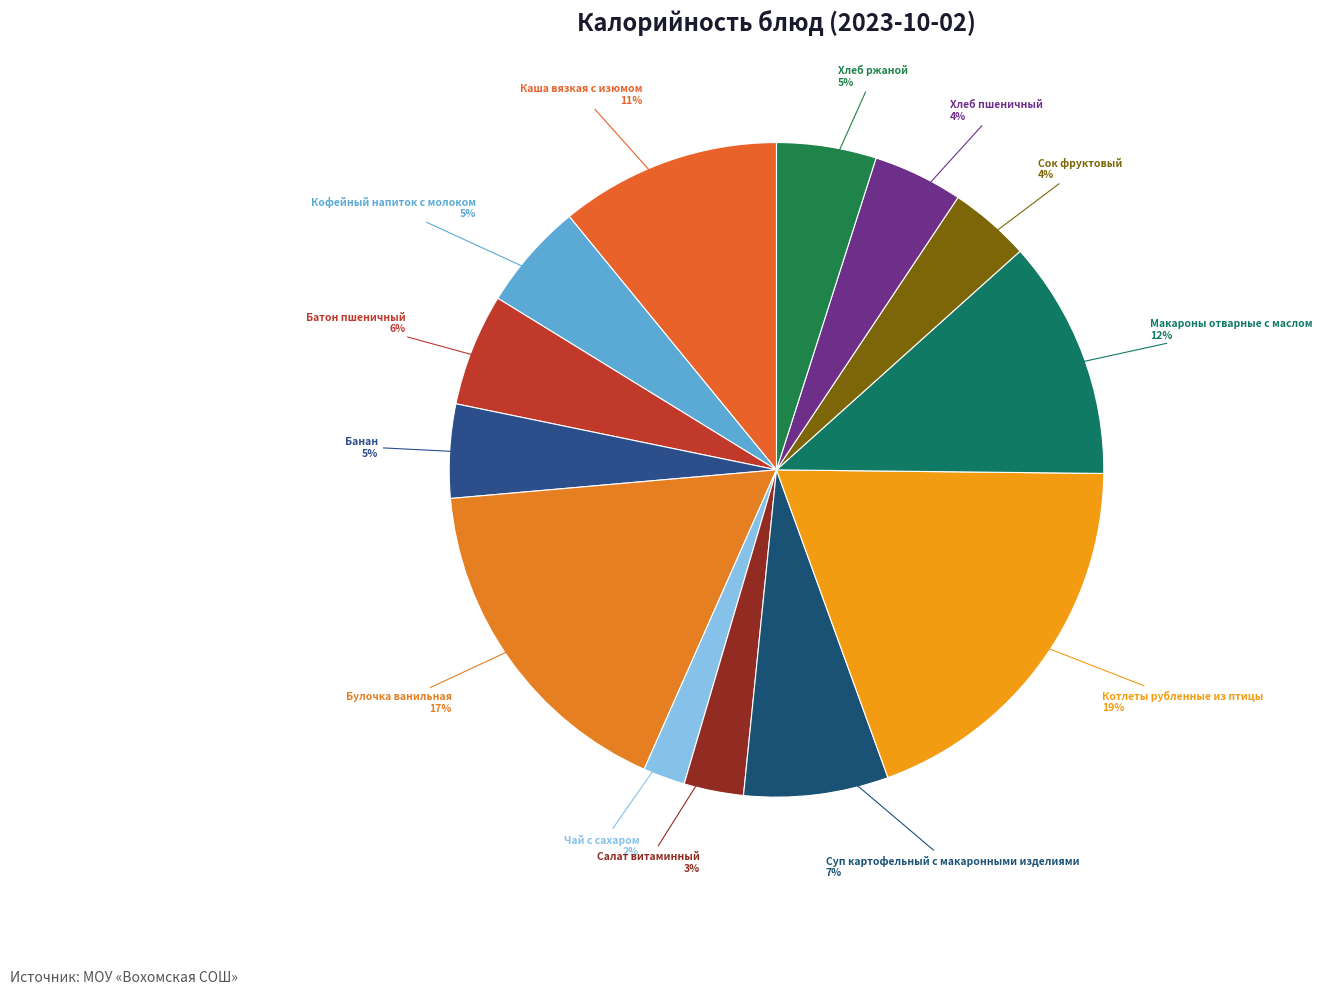

To the nearest percent, what is the average slice percentage?

8%